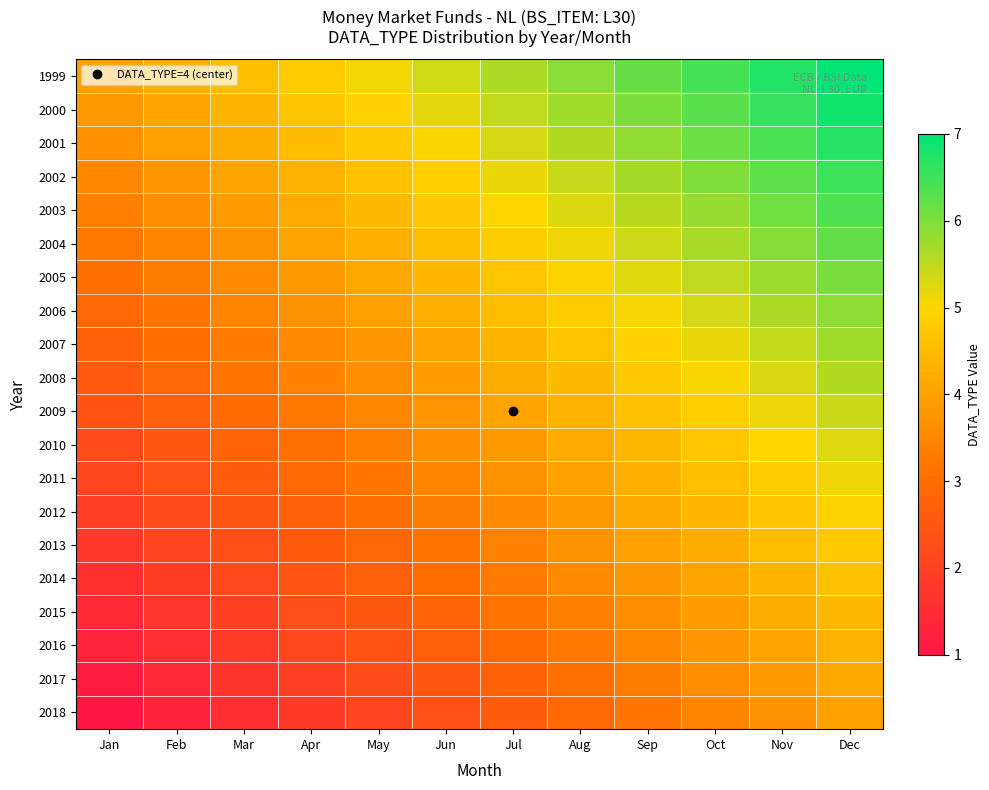

Between Feb and May, which is larger?

May